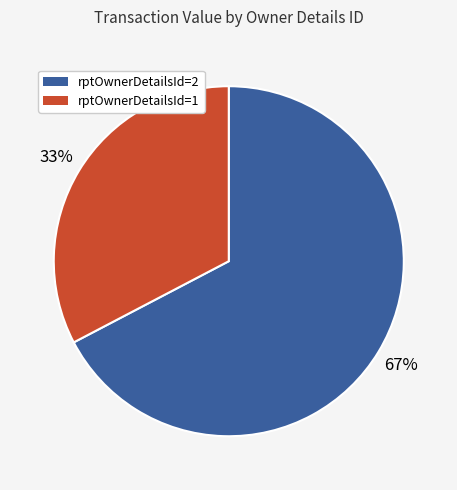

Does any single category account for the majority?

Yes